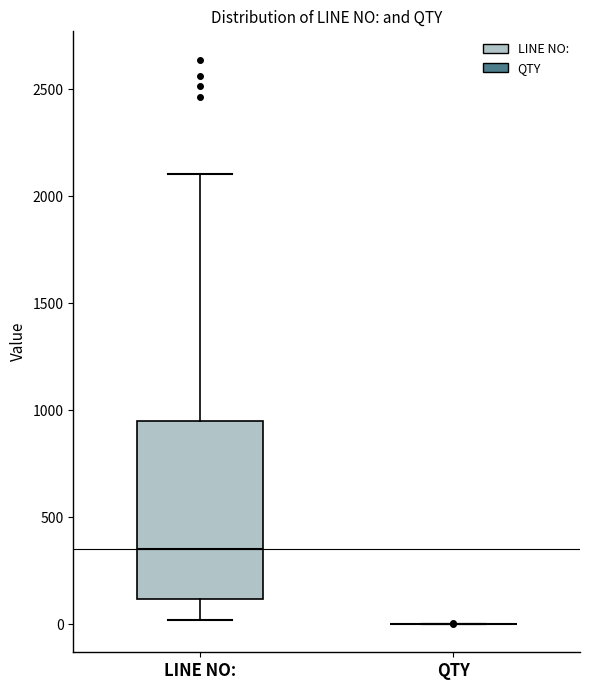

Reading left to right, transcribe this box plot: for each box, give where its median line is, the range the box spans, and where its two whiskers end, as read against the y-axis. The values are not printed on the chart, so give them approximately, as read against the axis.

LINE NO:: median 350, box 100 to 950, whiskers 0 to 2100
QTY: box collapsed to a line at 0, whiskers 0 to 0